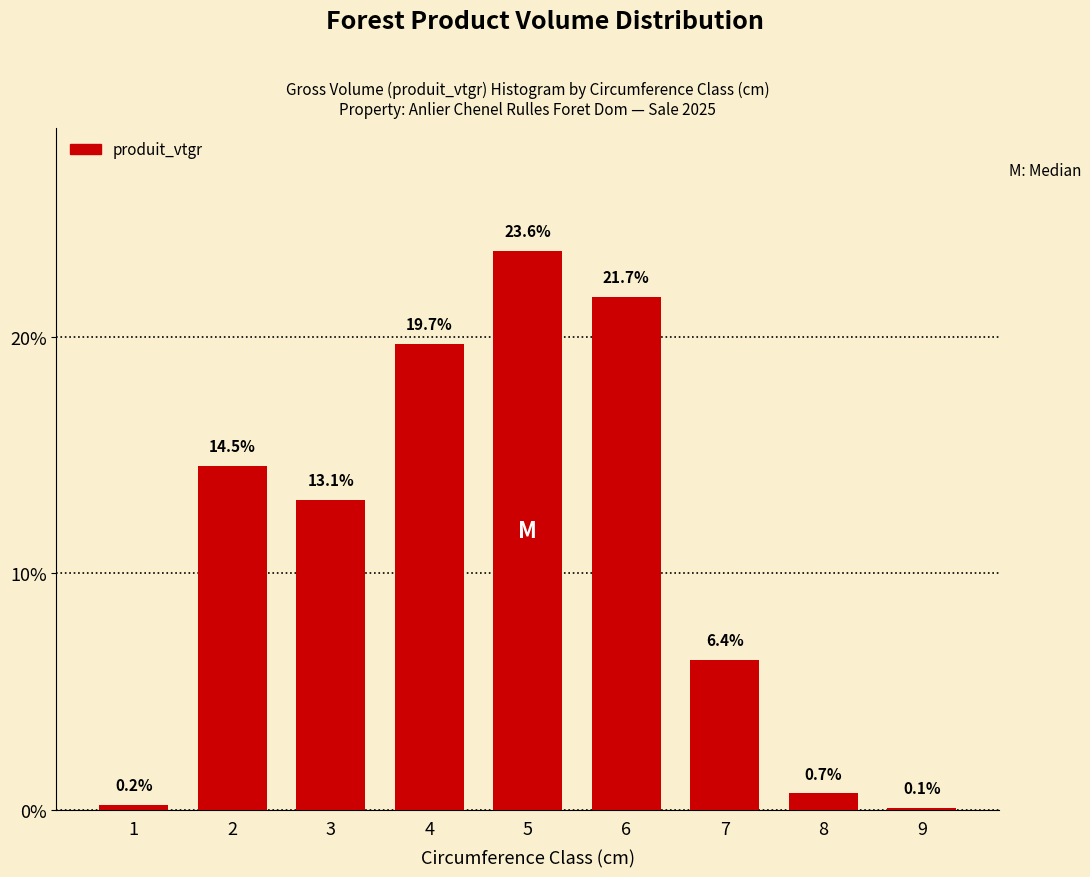

Reading right to left, what are all the values shown in this chart?

9=0.1	8=0.7	7=6.4	6=21.7	5=23.6	4=19.7	3=13.1	2=14.5	1=0.2